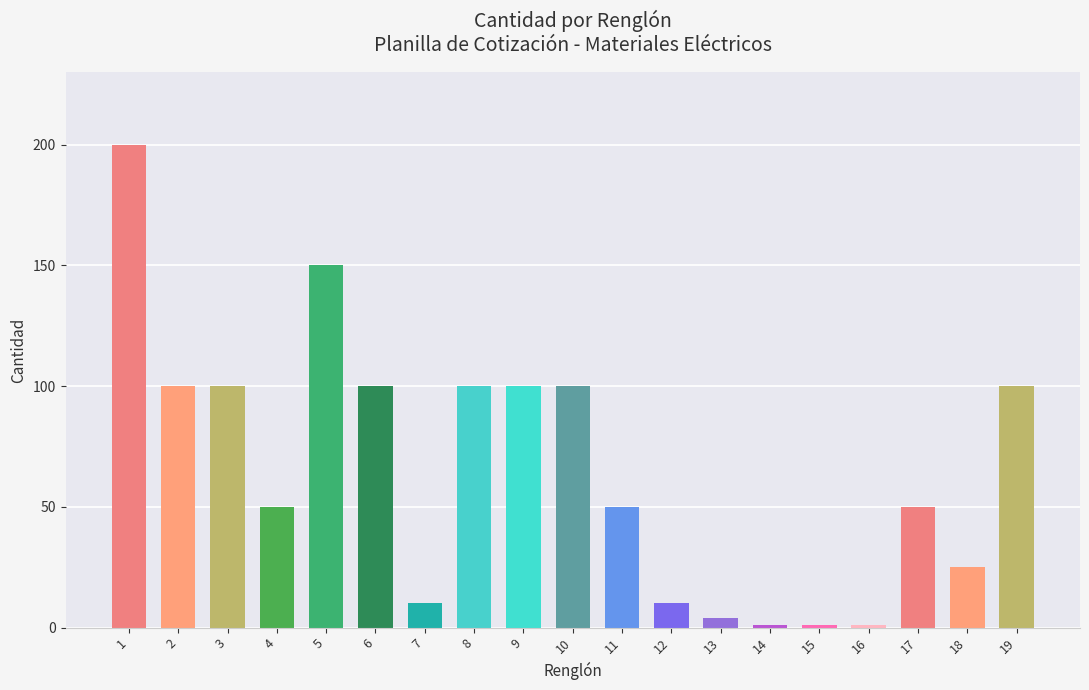

True or false: the data shows 1 at 16.

True